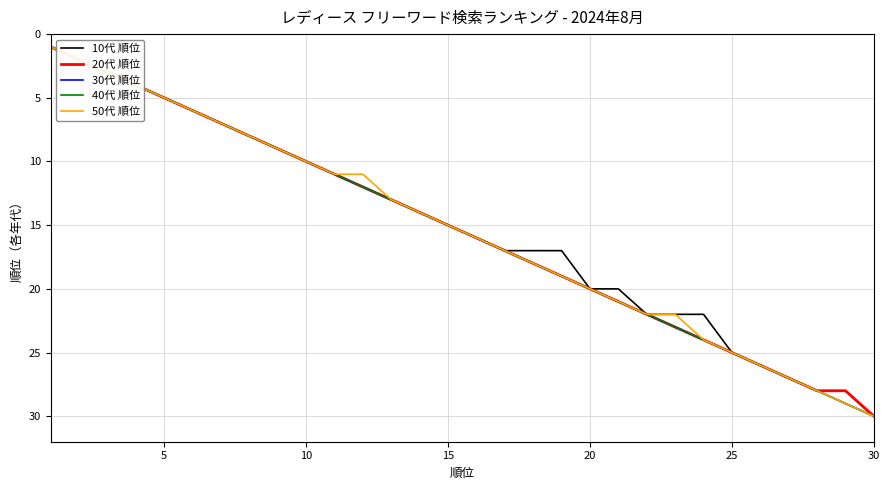

What is the difference between the second highest and minimum values in the 40代 順位 series?

28